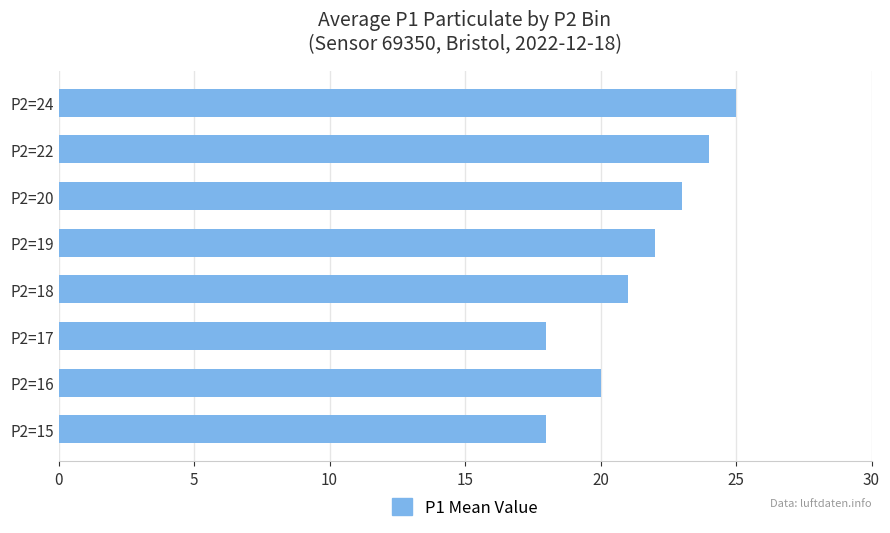

At which category does the chart reach its peak across all series?

P2=24